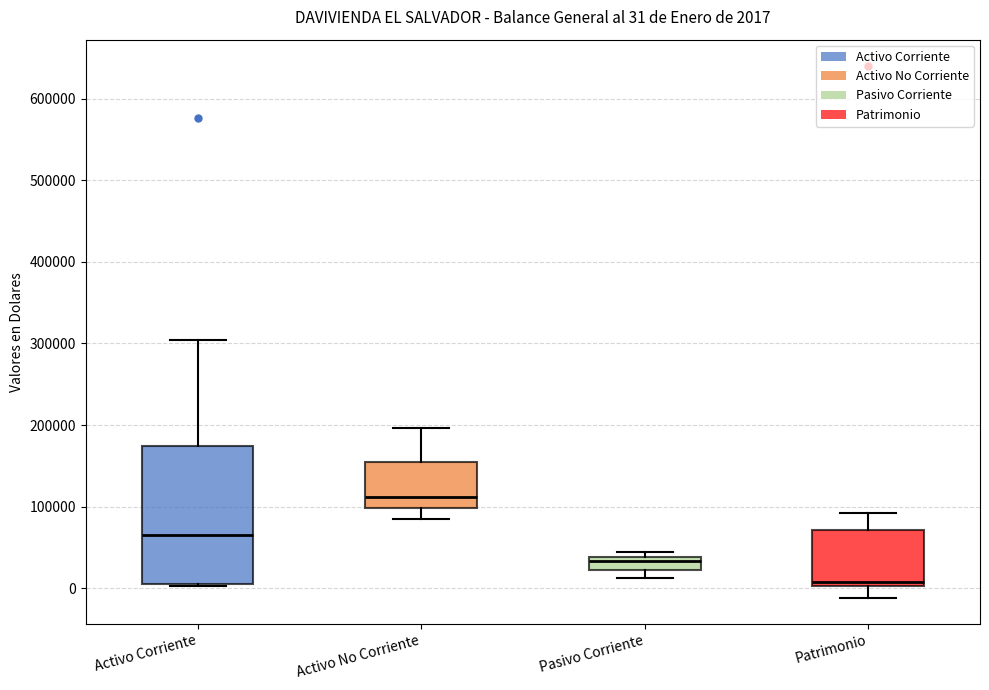

Comparing the boxes themselves (not the whiskers), which one is the tallest?

Activo Corriente